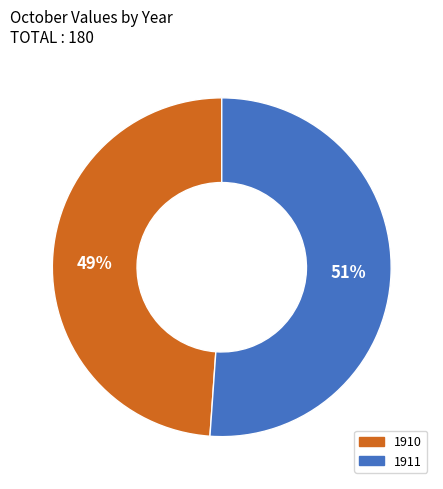

Is 1910 the majority of the pie?

No